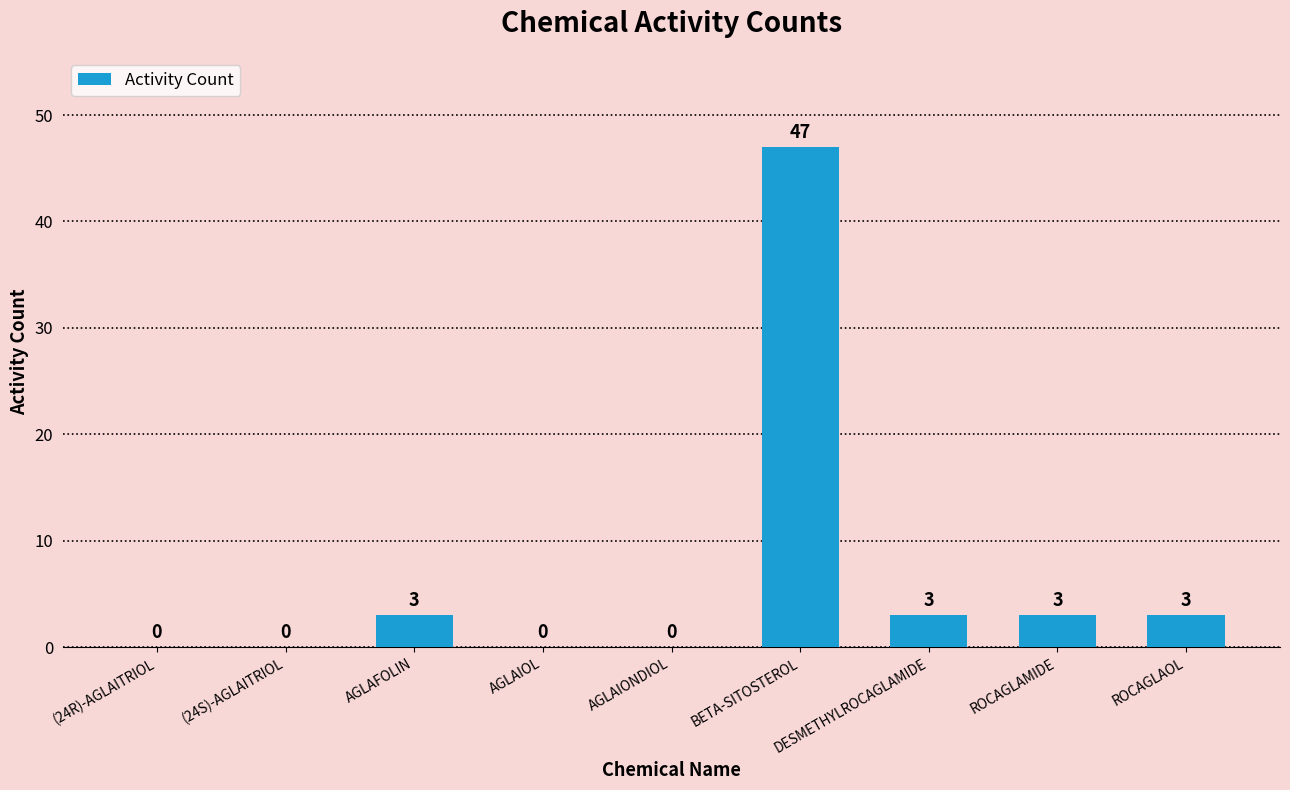

Between ROCAGLAOL and AGLAIONDIOL, which is larger?

ROCAGLAOL